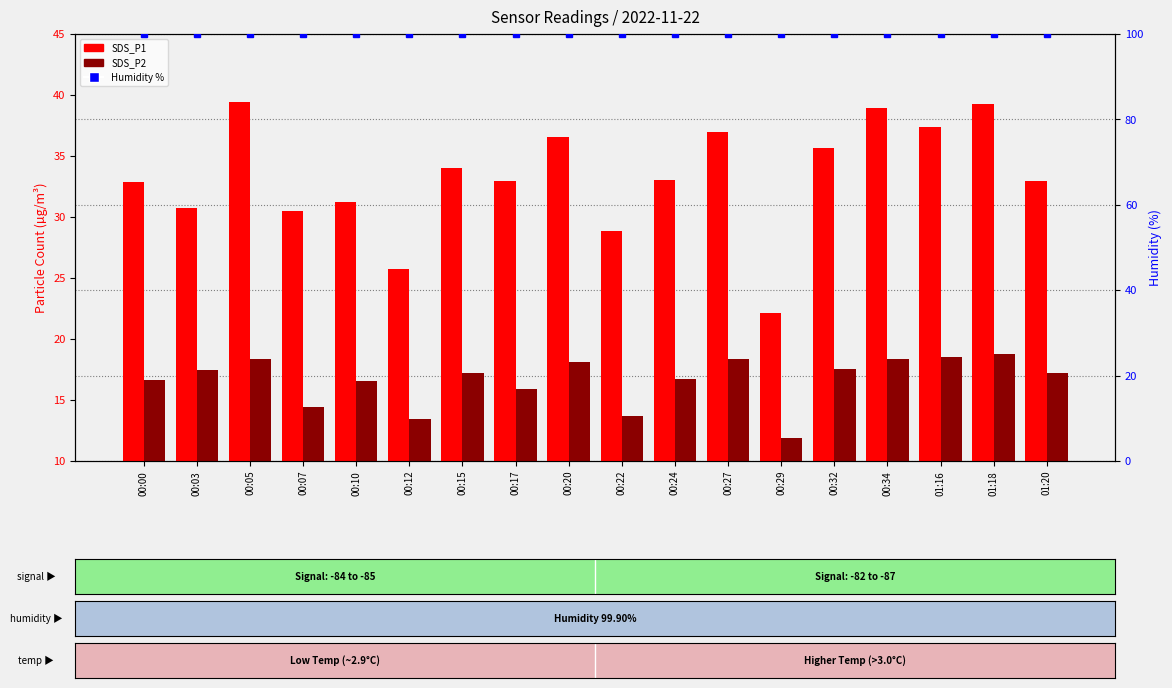

Reading right to left, list all the values displayed in this chart.

SDS_P1: 32.9	39.3	37.4	38.9	35.6	22.2	37.0	33.0	28.9	36.5	33.0	34.0	25.7	31.2	30.5	39.4	30.8	32.9
SDS_P2: 17.2	18.8	18.5	18.4	17.6	11.9	18.3	16.7	13.7	18.1	15.9	17.2	13.4	16.6	14.4	18.4	17.4	16.7
Humidity %: 99.9	99.9	99.9	99.9	99.9	99.9	99.9	99.9	99.9	99.9	99.9	99.9	99.9	99.9	99.9	99.9	99.9	99.9